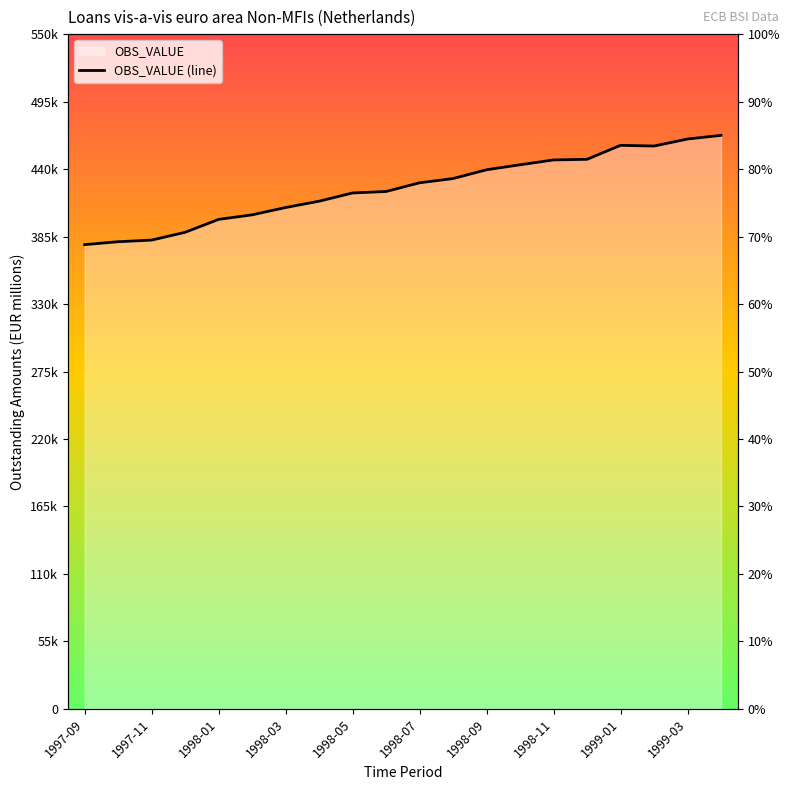

Is it true that the value at 15 is 596913?

False